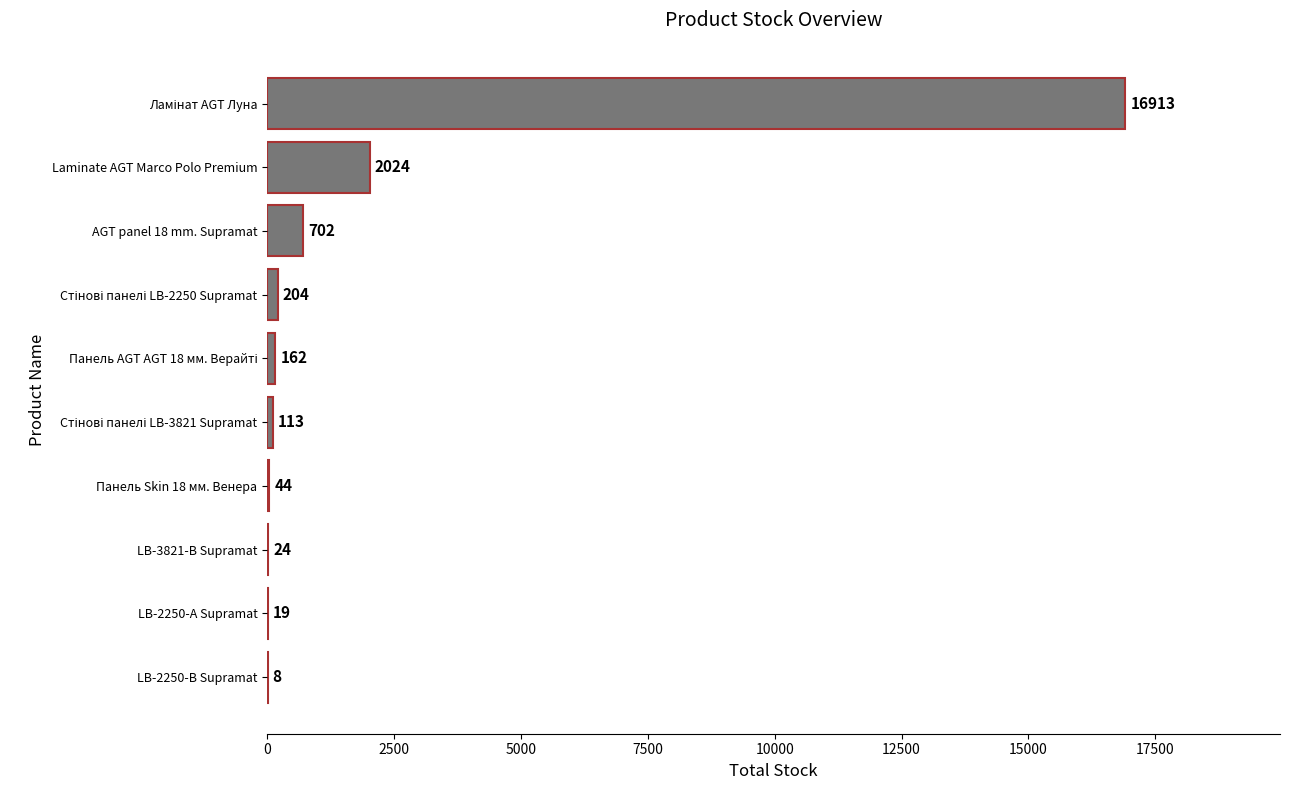

Is it true that the value at AGT panel 18 mm. Supramat is 702?

True